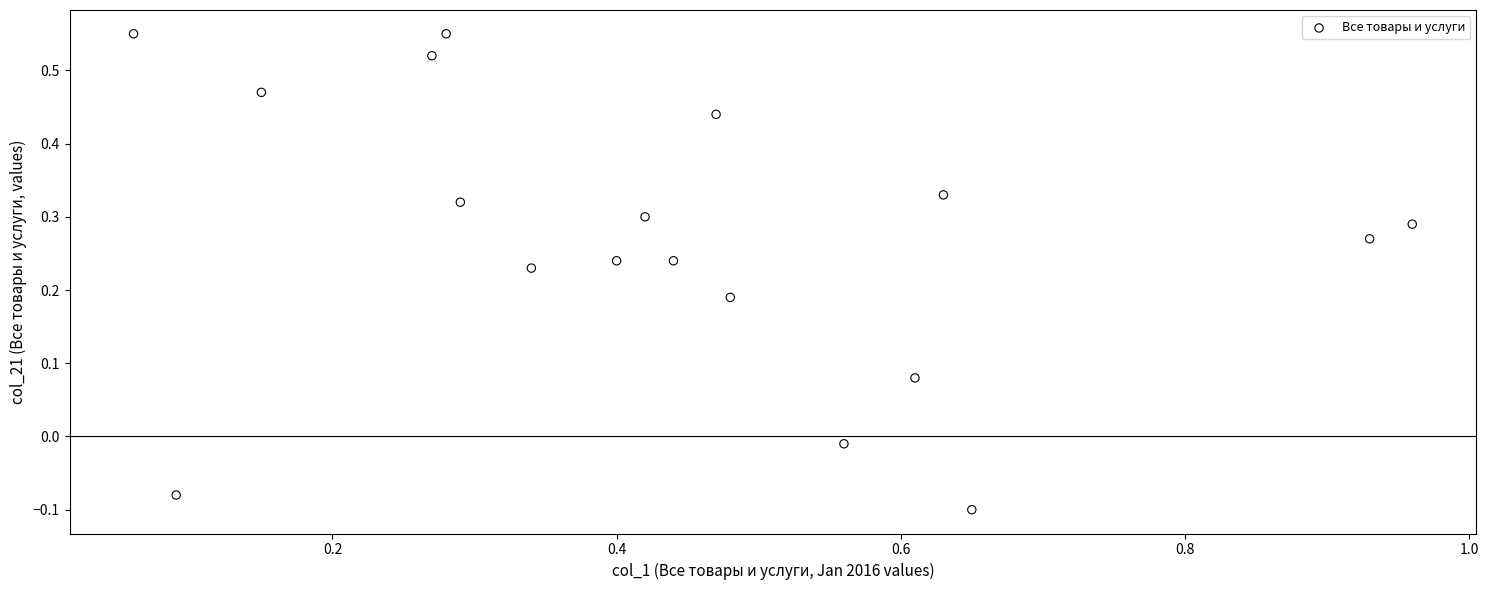

What is the range of X values (max minus min)?

0.9